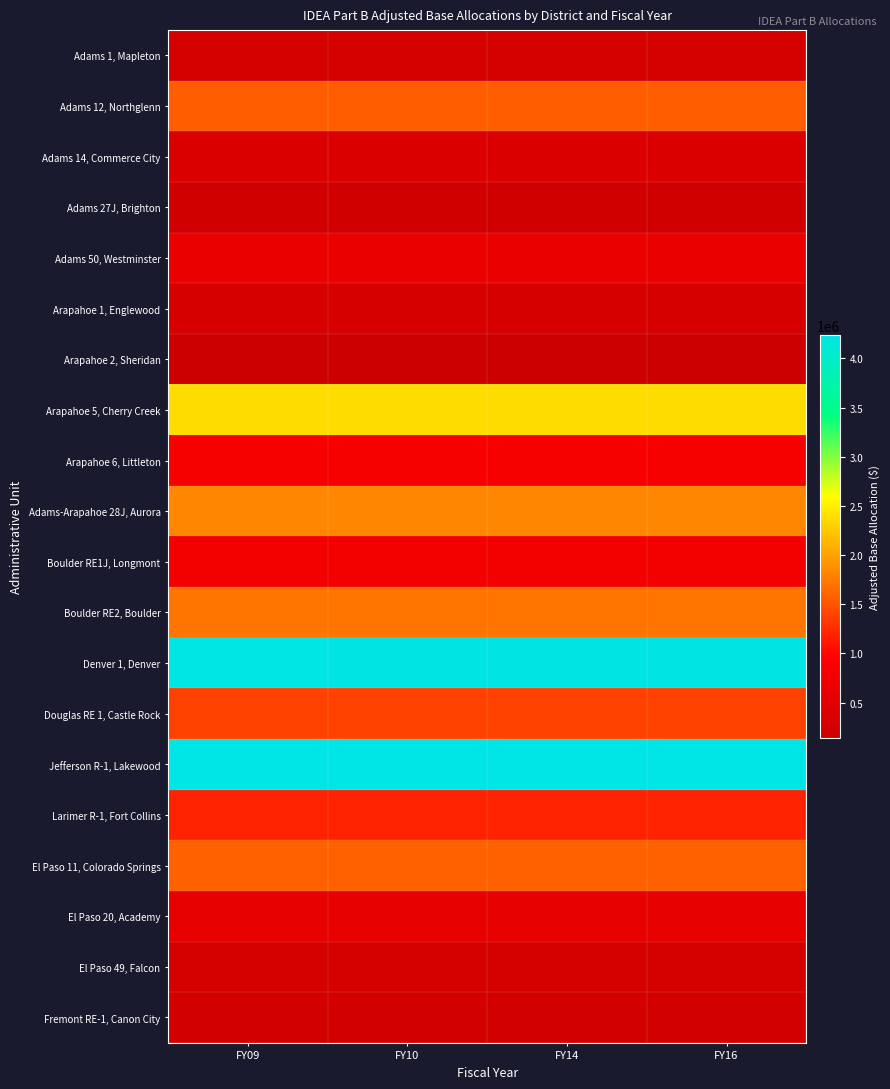

Between FY10 and FY14, which is larger?

FY10